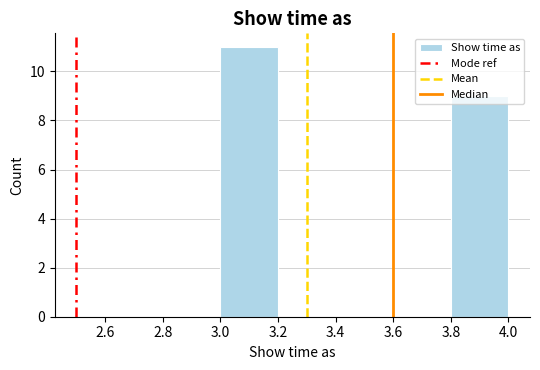

Over which range of the x-axis is the bar tallest?

3.0 to 3.2